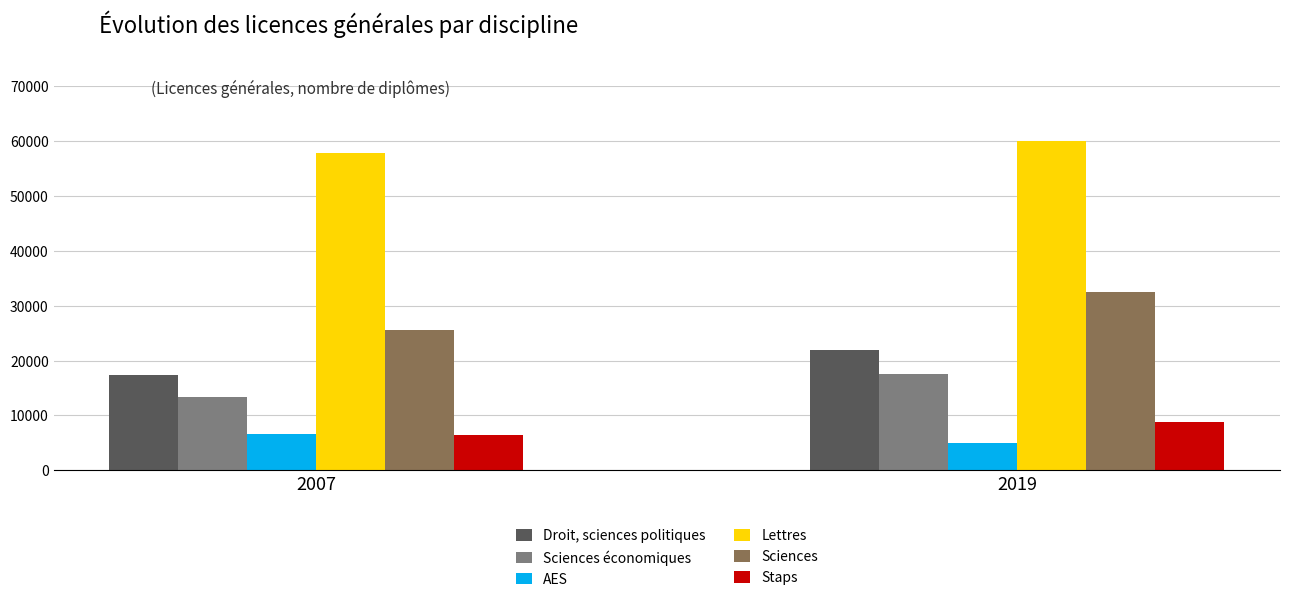

What are all the series names shown in the legend?

Droit, sciences politiques, Sciences économiques, AES, Lettres, Sciences, Staps